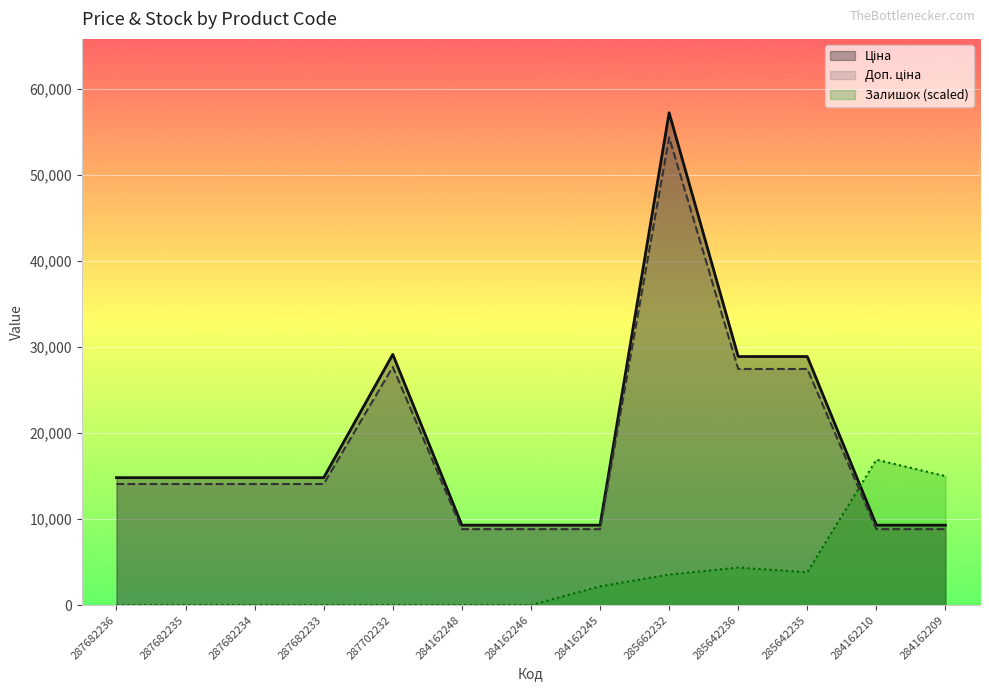

True or false: Залишок has a value of -8093.4 at 287682235.

False